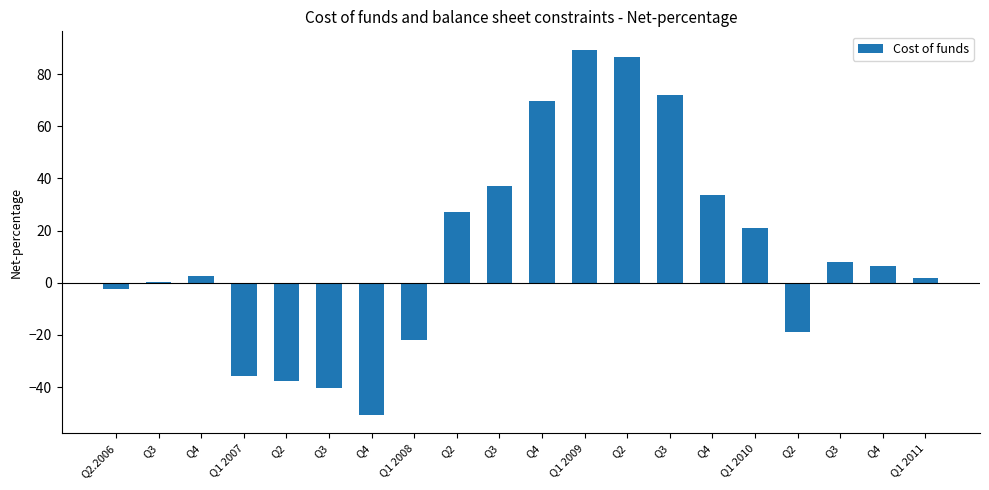

Count the number of data series in this chart.

1